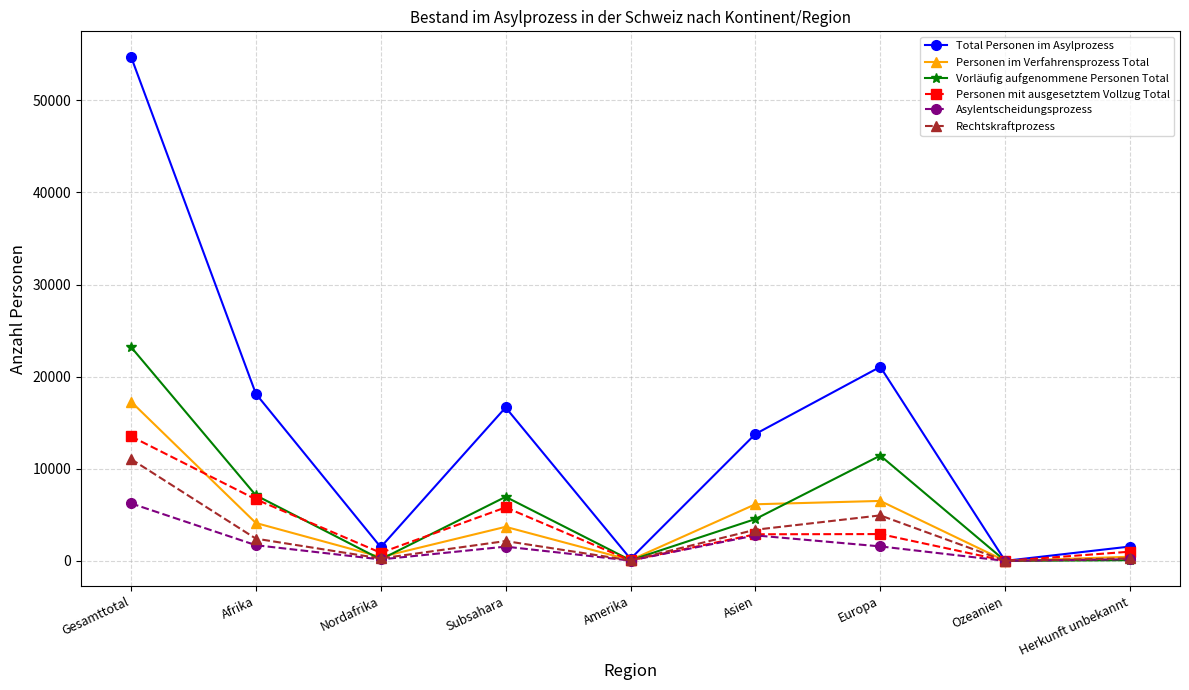

What is the difference between the Total Personen im Asylprozess values at Herkunft unbekannt and Amerika?

1337